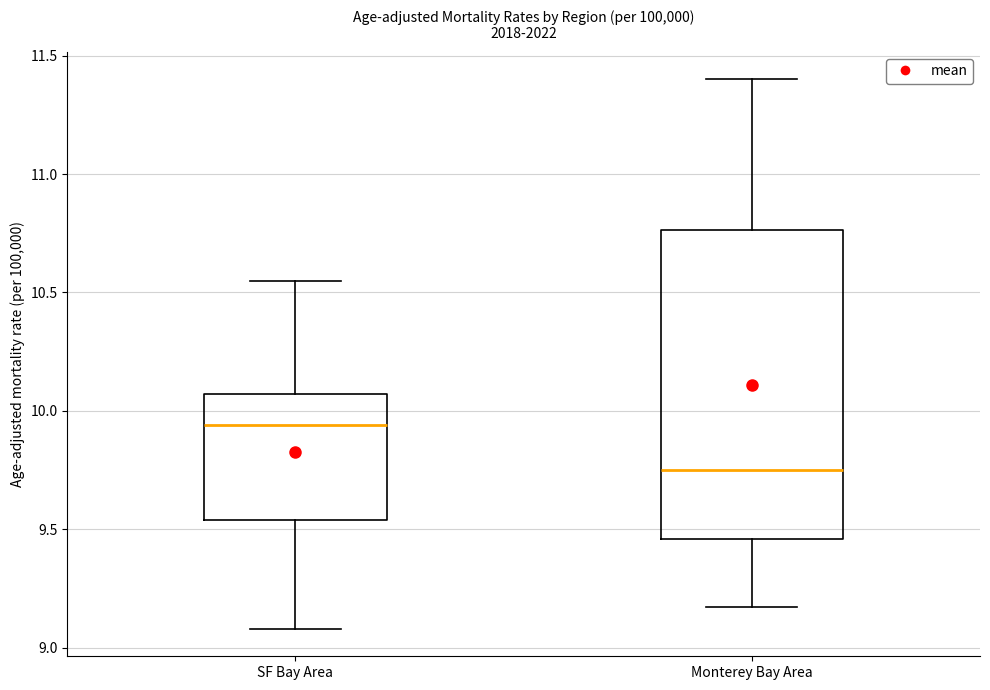

Reading left to right, read every box against the y-axis: the position of its median line, the range the box covers, and the ends of its whiskers. The values are not printed on the chart, so give them approximately, as read against the axis.

SF Bay Area: median 9.95, box 9.55 to 10.05, whiskers 9.10 to 10.55
Monterey Bay Area: median 9.75, box 9.45 to 10.75, whiskers 9.15 to 11.40